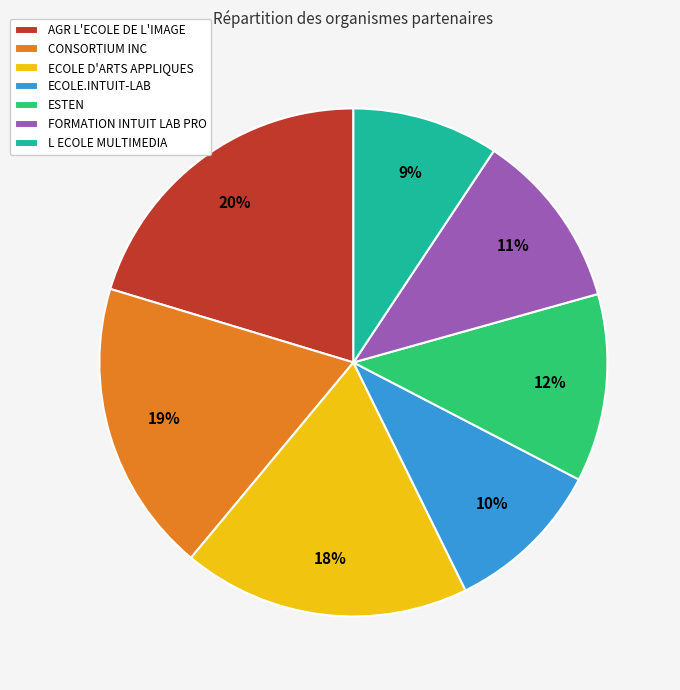

To the nearest percent, what is the average slice percentage?

14%